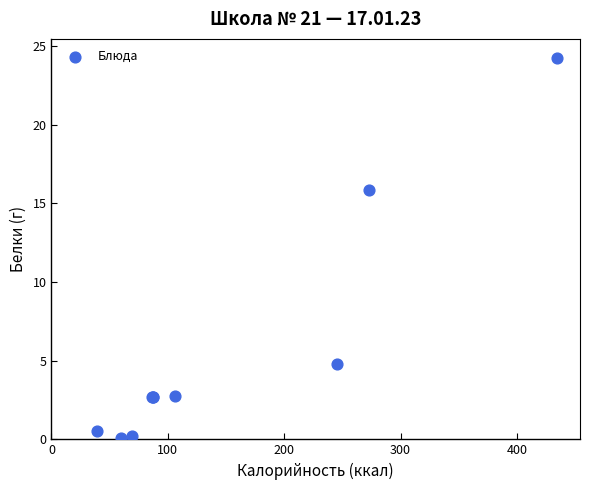

What Y value in the scatter plot is closest to 12?

15.9